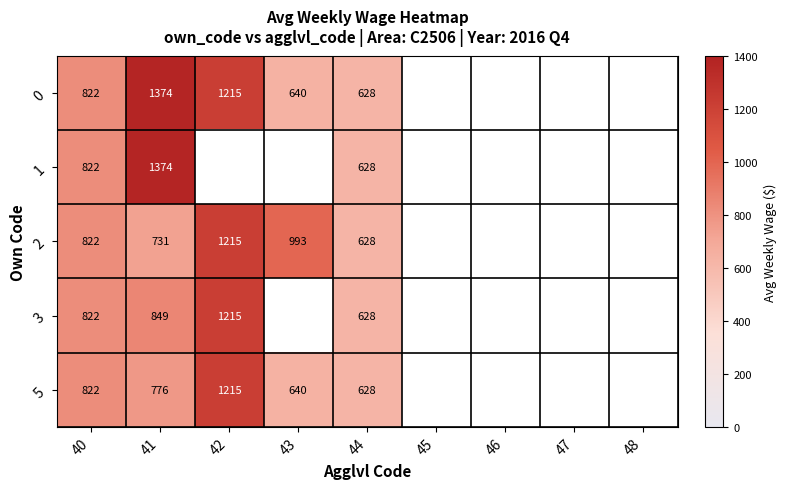

The value of 2 at 43 is 362. True or false?

False